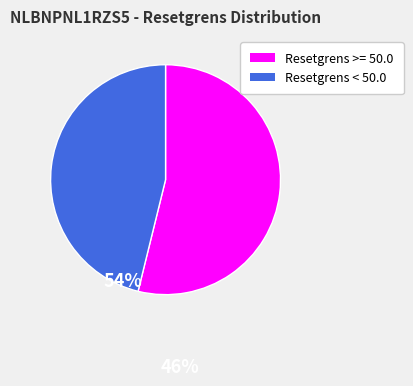

Is the sum of Resetgrens < 50.0 and Resetgrens >= 50.0 greater than half?

Yes